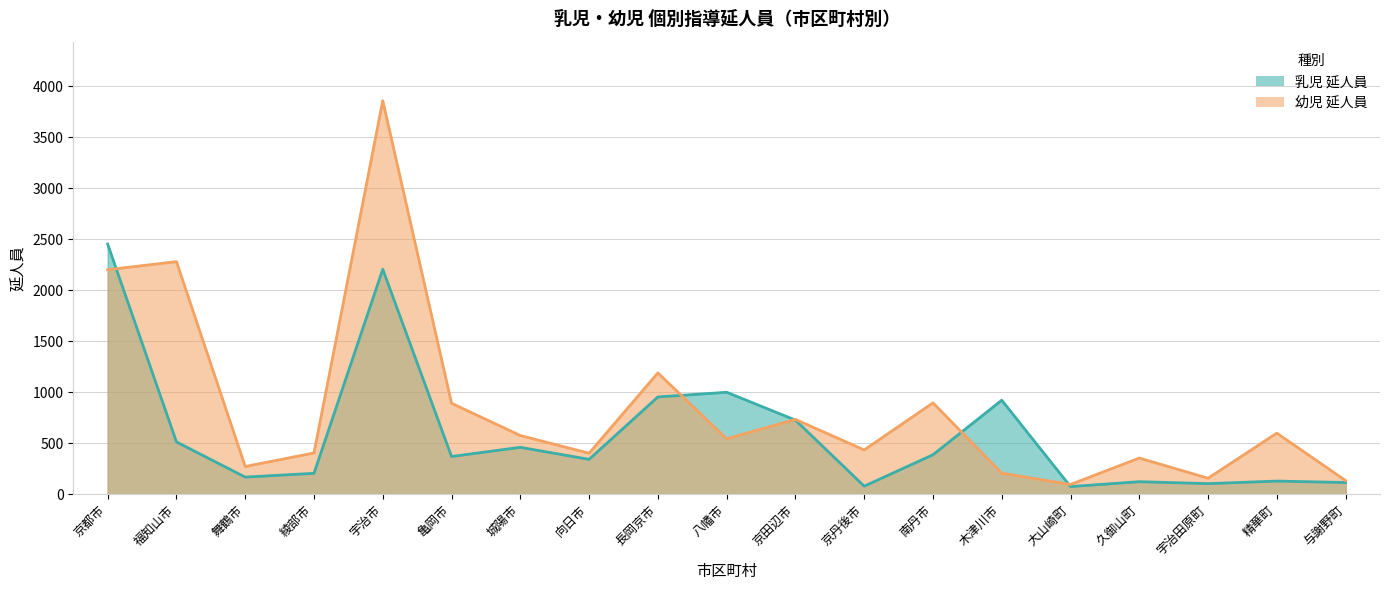

At which category does 幼児_延人員 reach its first local peak?

福知山市